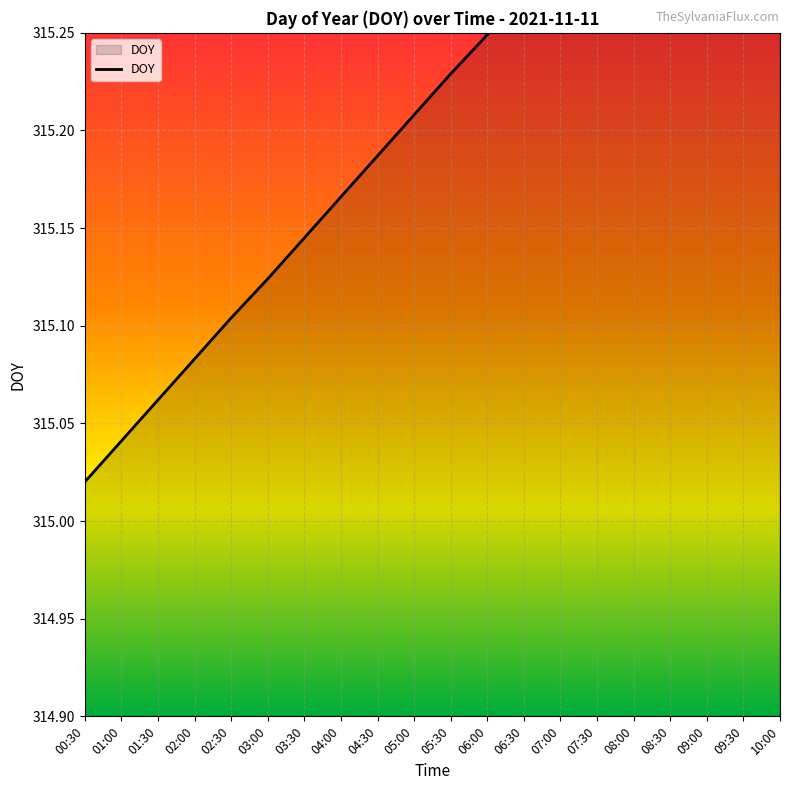

True or false: the data shows 527.3 at 08:00.

False